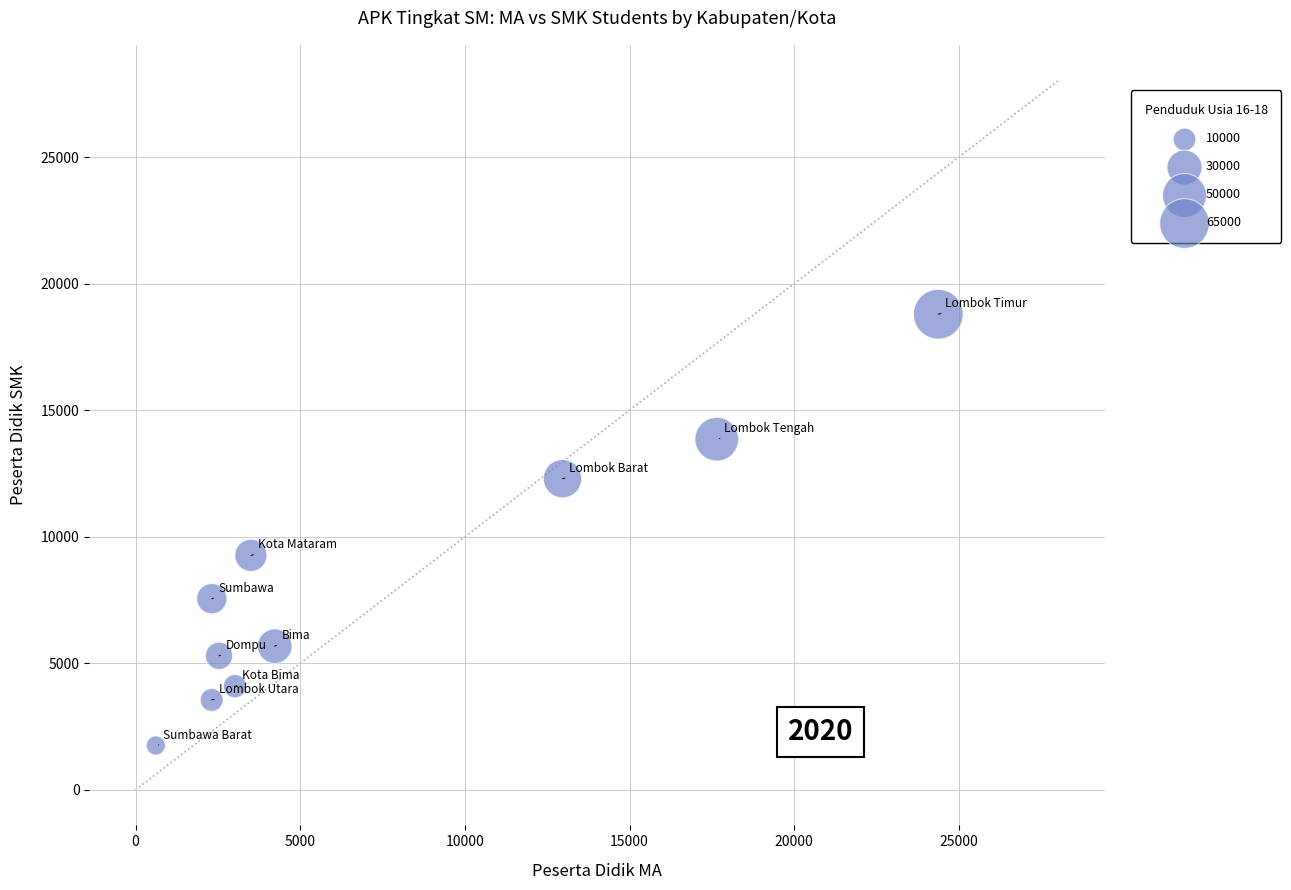

What Y value in the scatter plot is closest to 10272?

9265